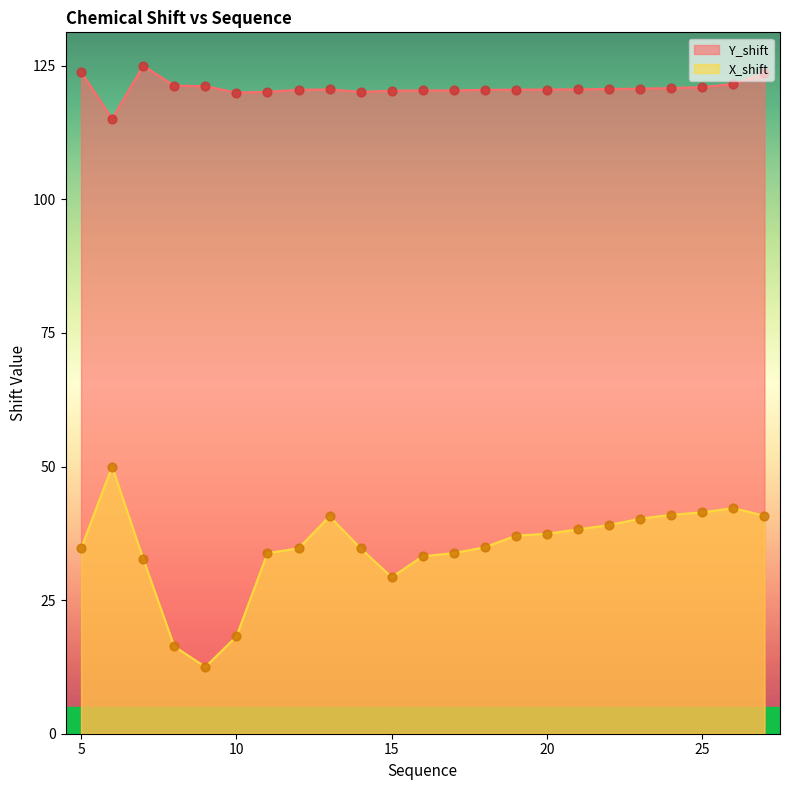

Which series has the largest total across all categories?

Y_shift